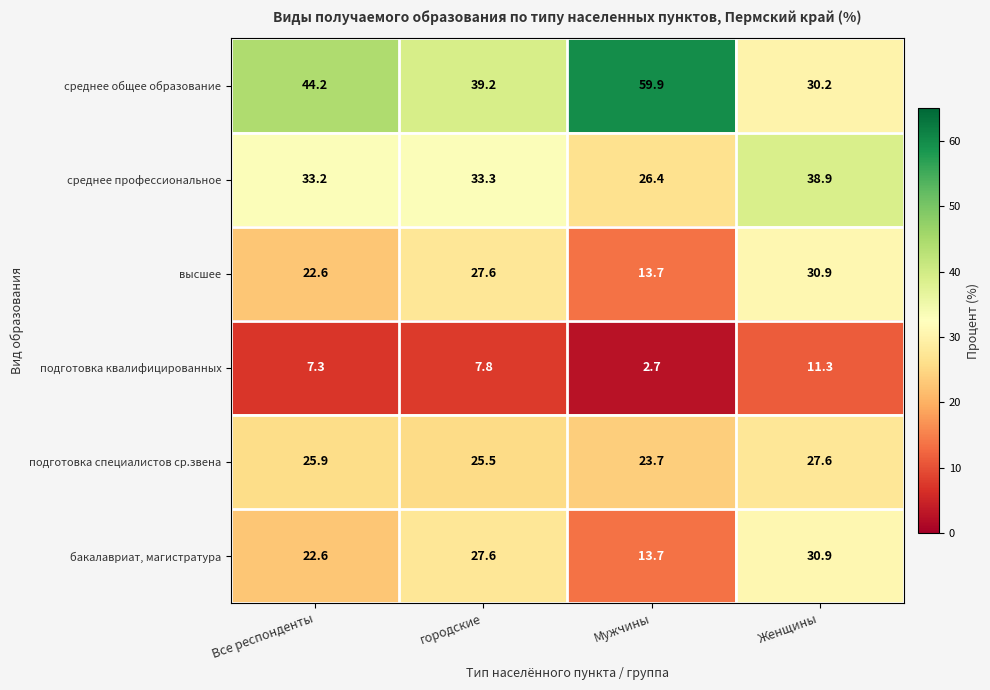

At which category is the sum across all series the highest?

Женщины